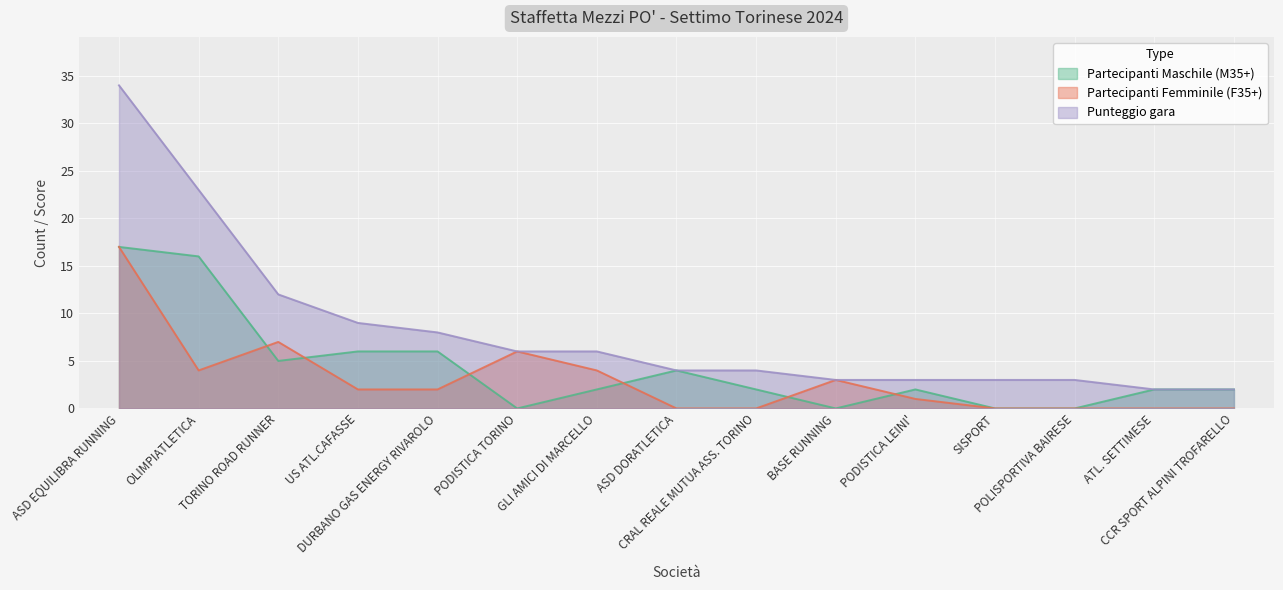

What are all the series names shown in the legend?

Partecipanti Maschile (M35+), Partecipanti Femminile (F35+), Punteggio gara